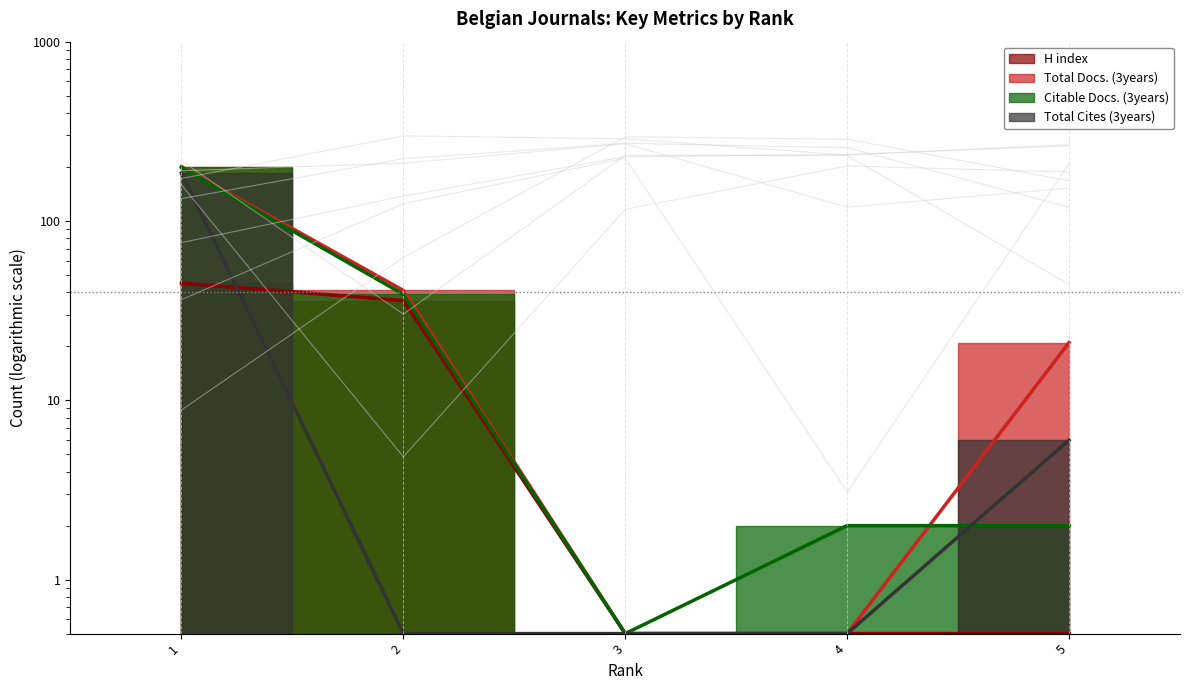

What is the sum of the Total Cites (3years) values at 3 and 4?

1.0